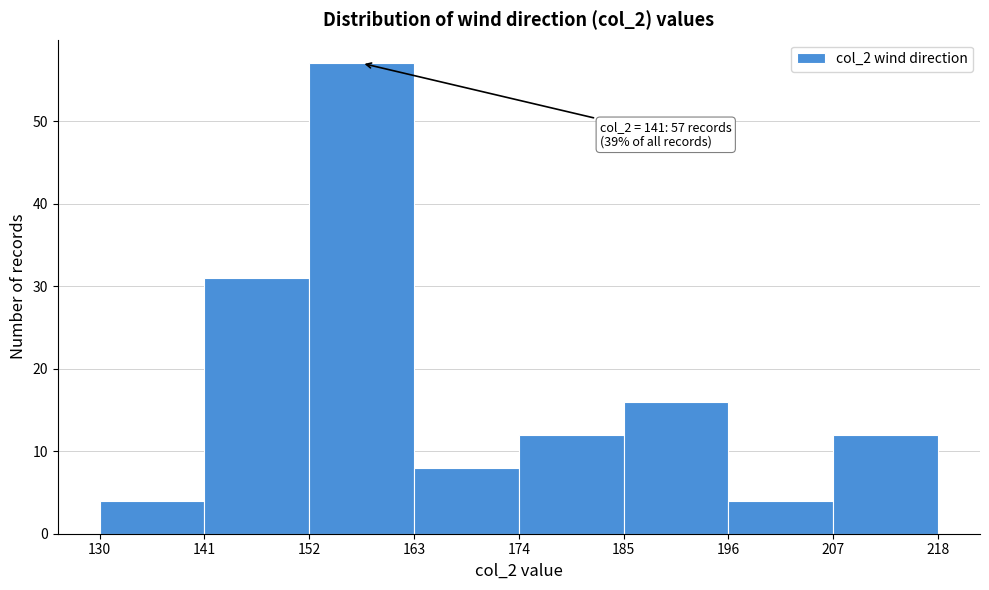

Which range on the x-axis has the tallest bar?

152 to 163